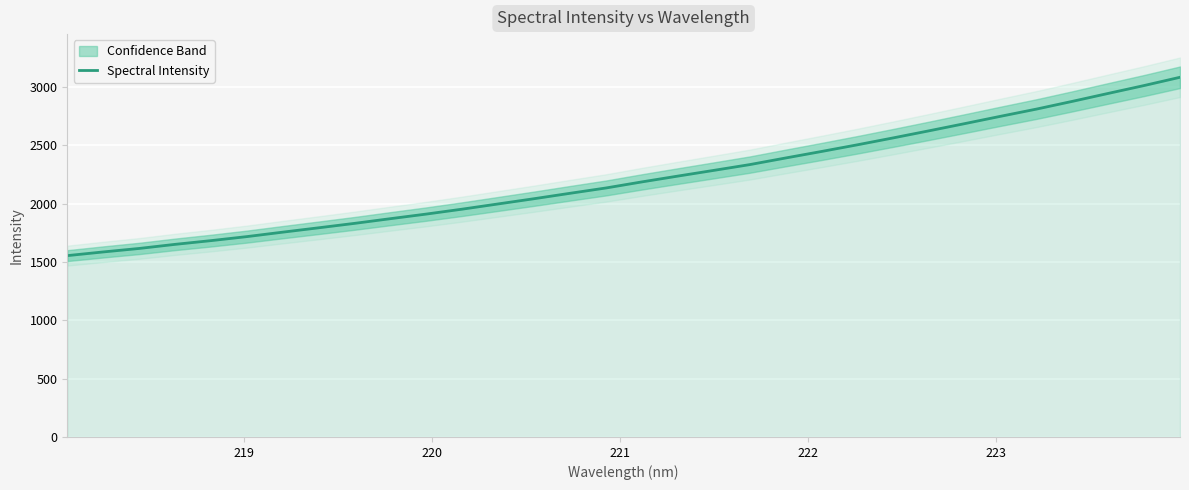

What is the minimum value for Spectral Intensity?

1554.1